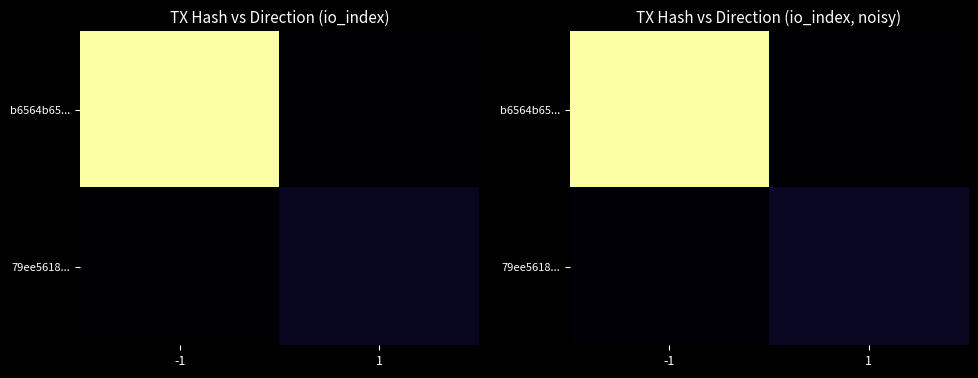

At which label does 79ee5618... reach its minimum?

-1